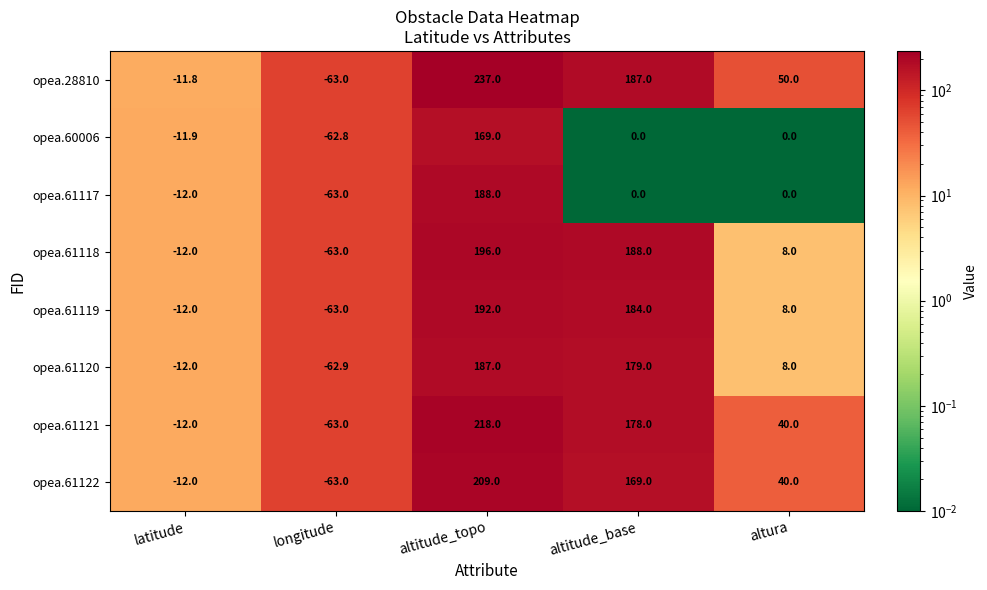

What is the maximum value shown in the chart?

237.0